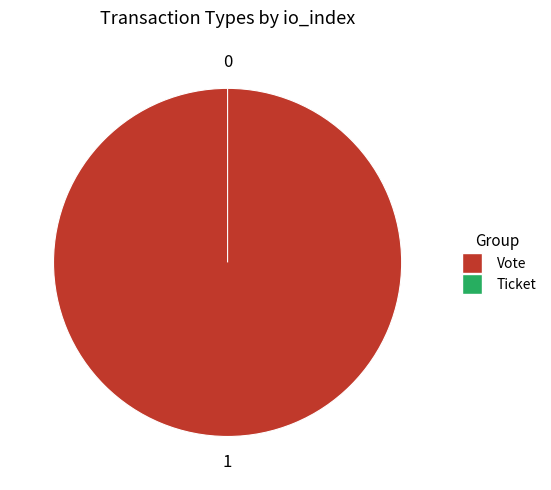

Rank the categories by value from lowest to highest.

Ticket, Vote